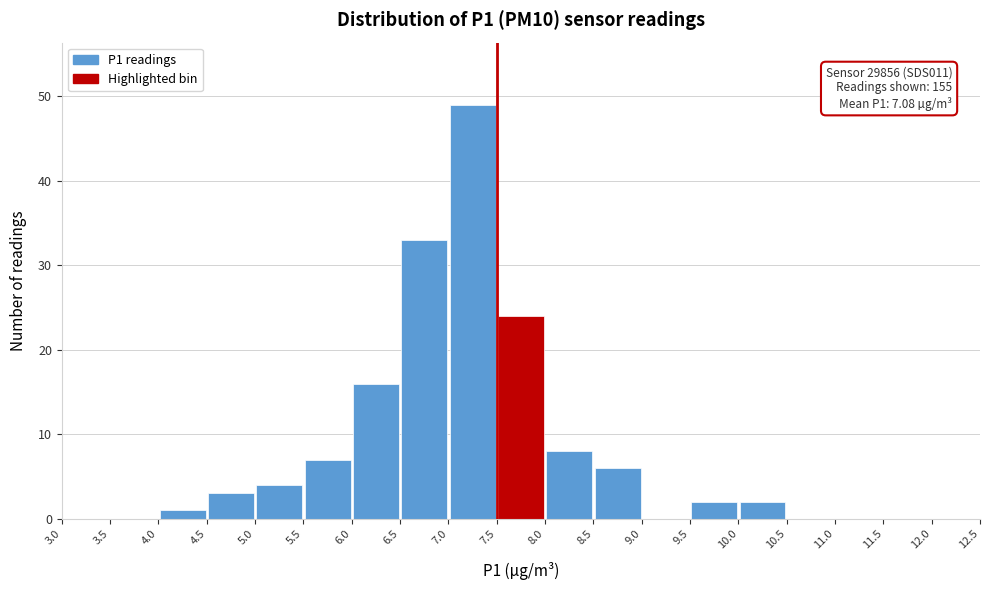

Over which range of the x-axis is the bar tallest?

7.0 to 7.5